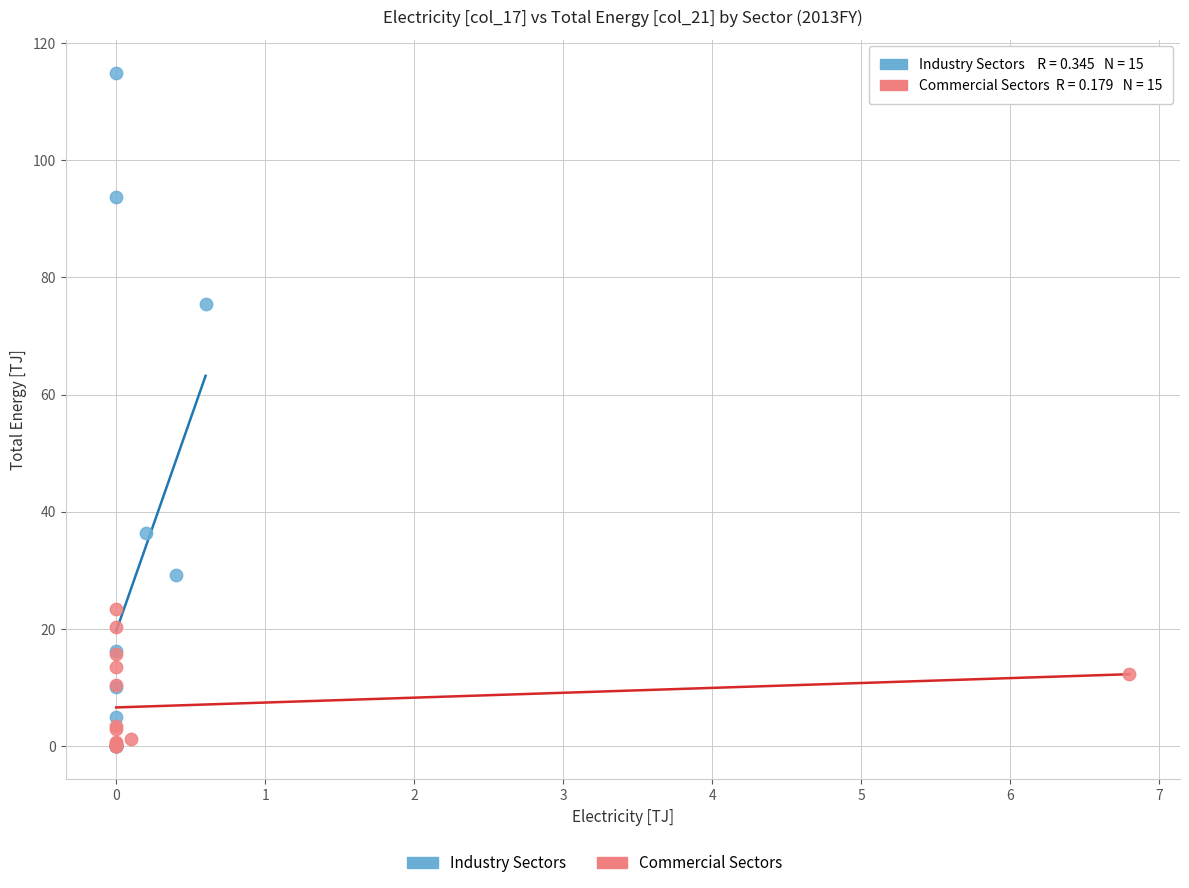

Which series contains the highest Y value?

Industry Sectors